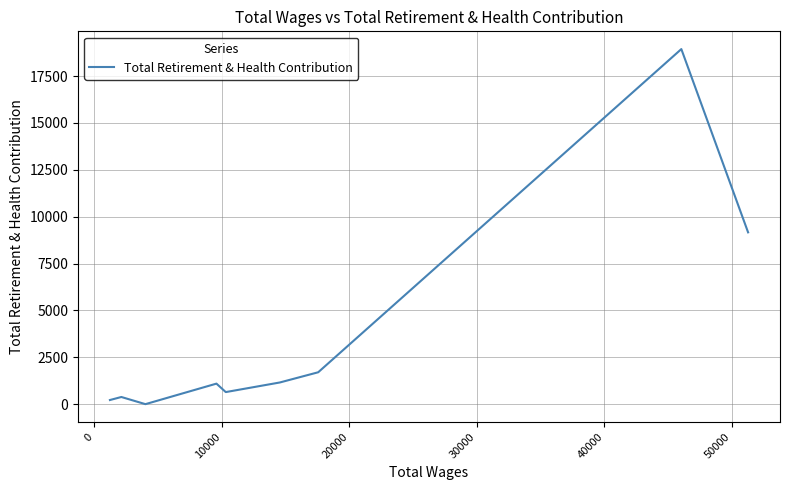

How many categories are shown in the chart?

11